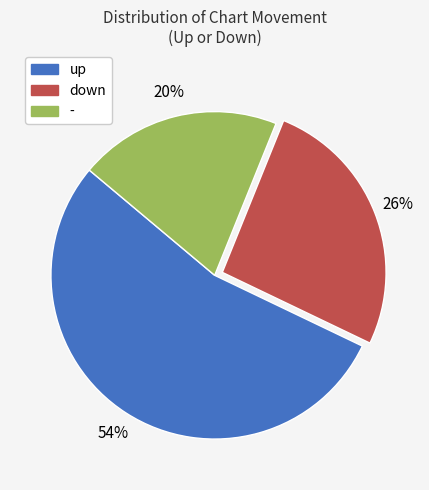

How many slices are in this pie chart?

3